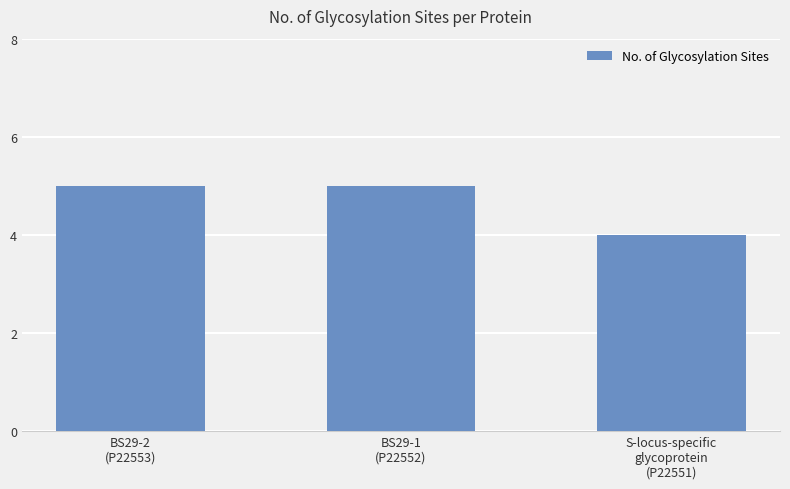

What is the average value?

5